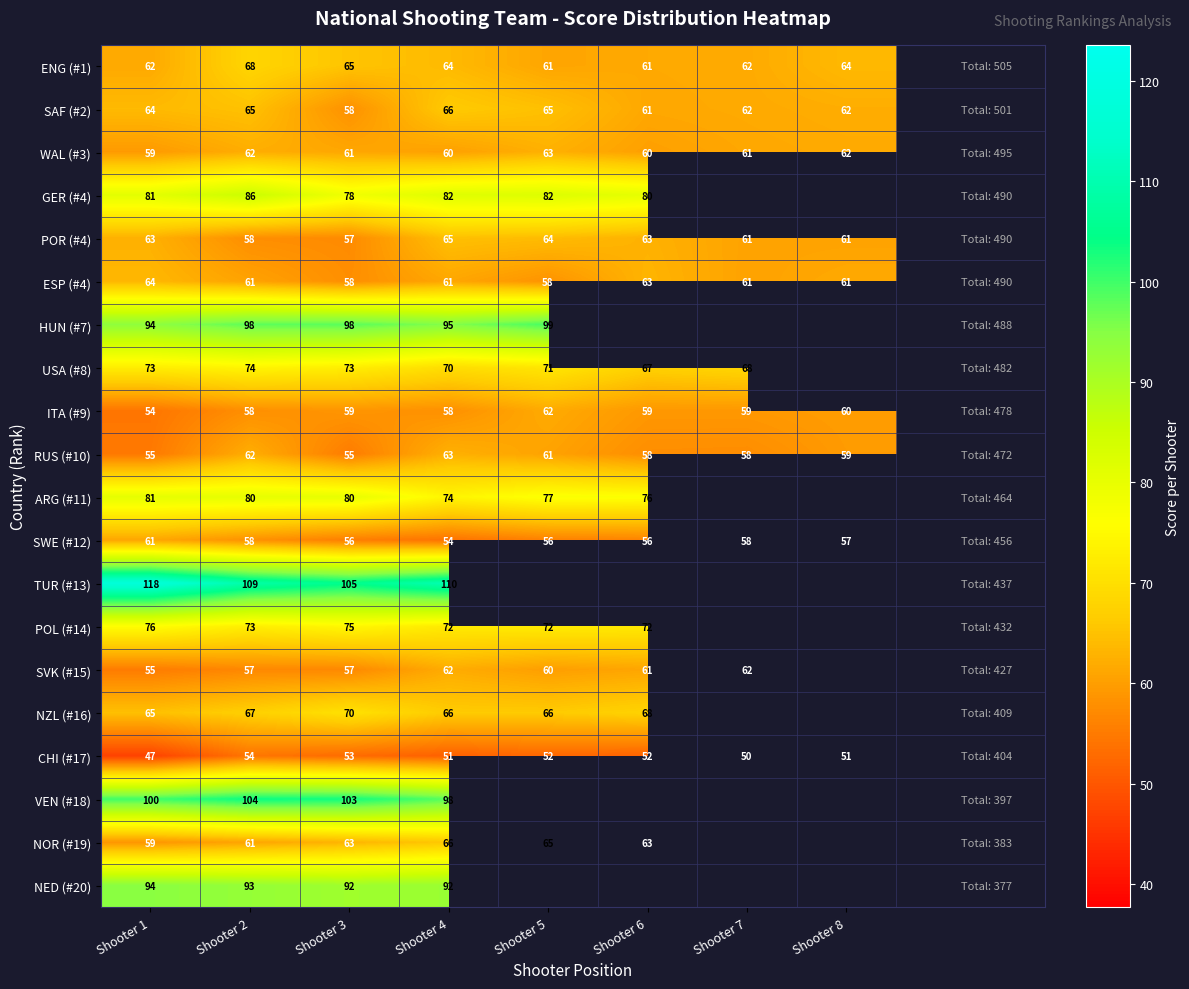

Is the value of RUS (#10) at Shooter 4 greater than the value of NOR (#19) at Shooter 2?

Yes